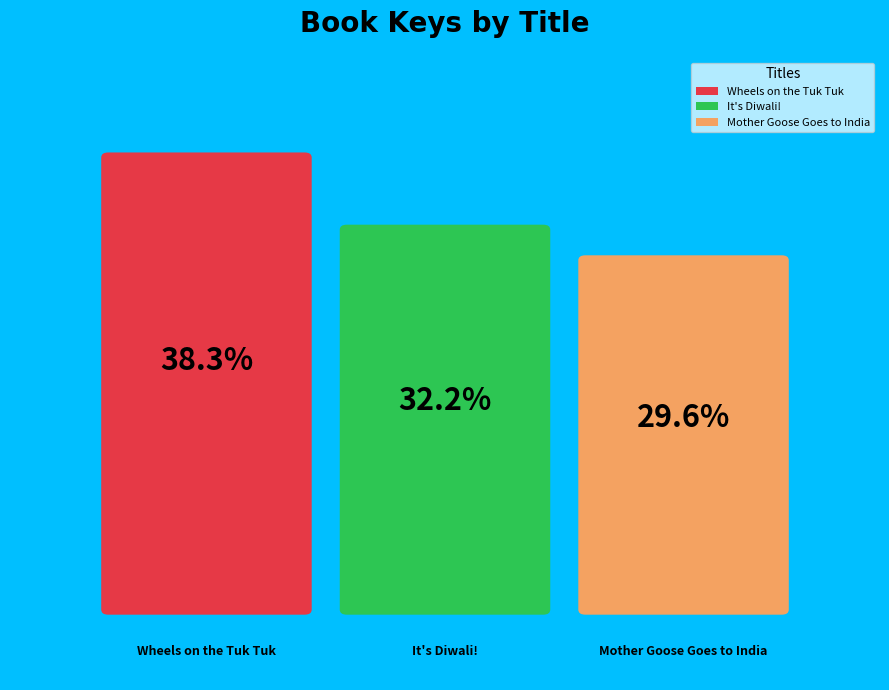

What is the smallest slice in the pie chart?

Mother Goose Goes to India